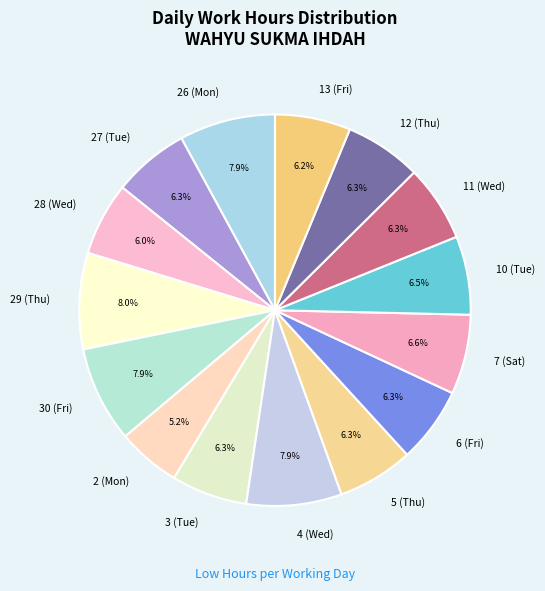

Approximately how many times larger is the value at 5 (Thu) compared to 12 (Thu)?

1.0